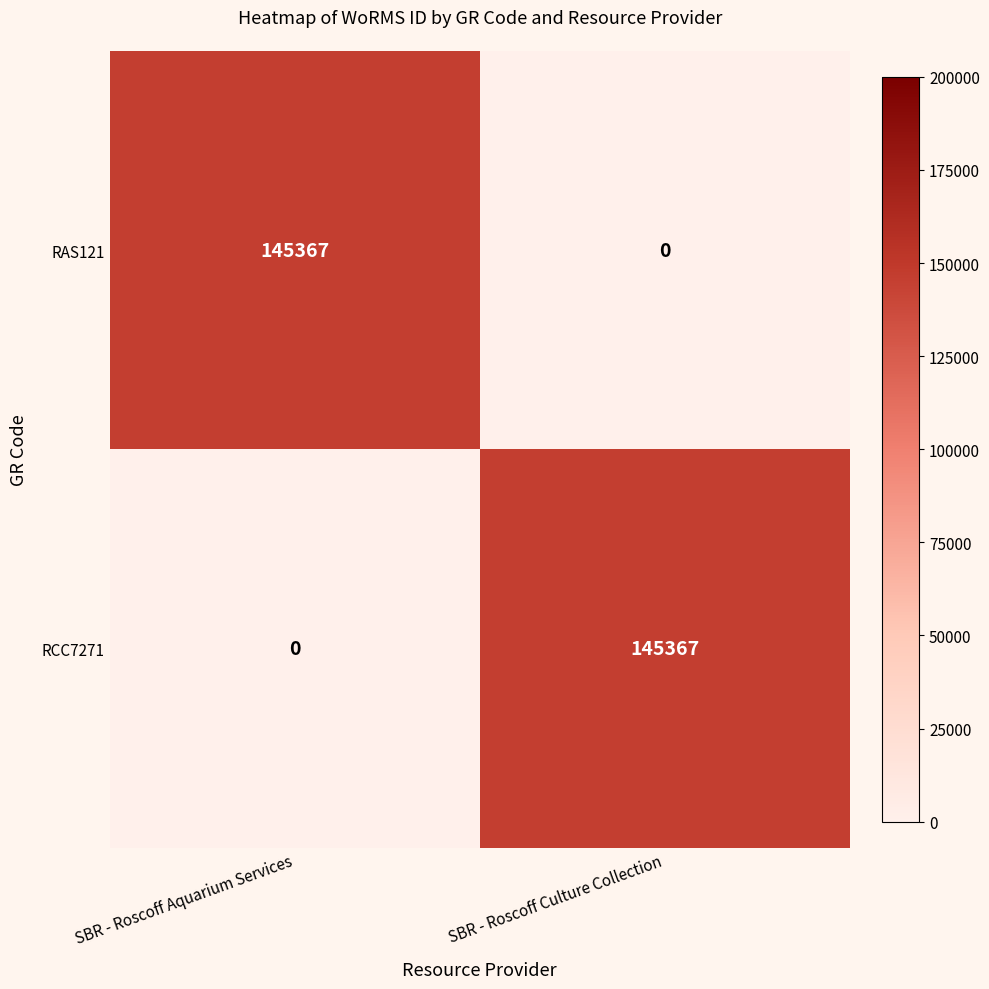

Count the number of data series in this chart.

2